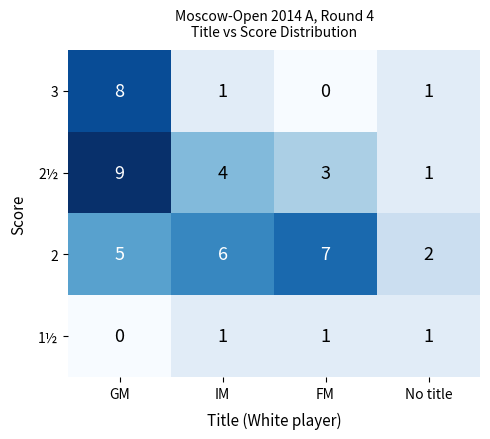

What is the difference between the 2½ values at FM and GM?

6